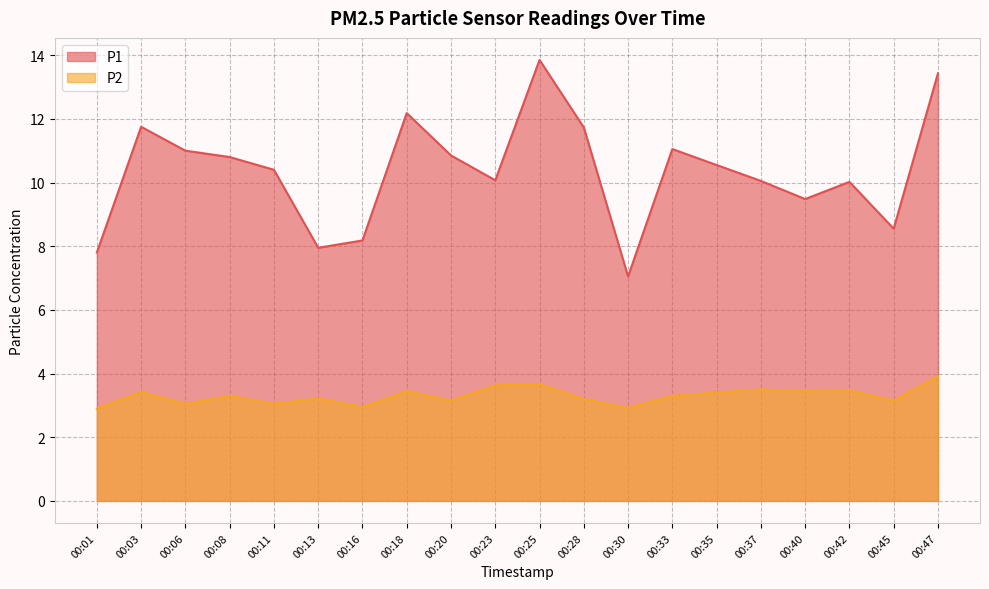

Between 00:20 and 00:42, which series saw the biggest shift?

P1